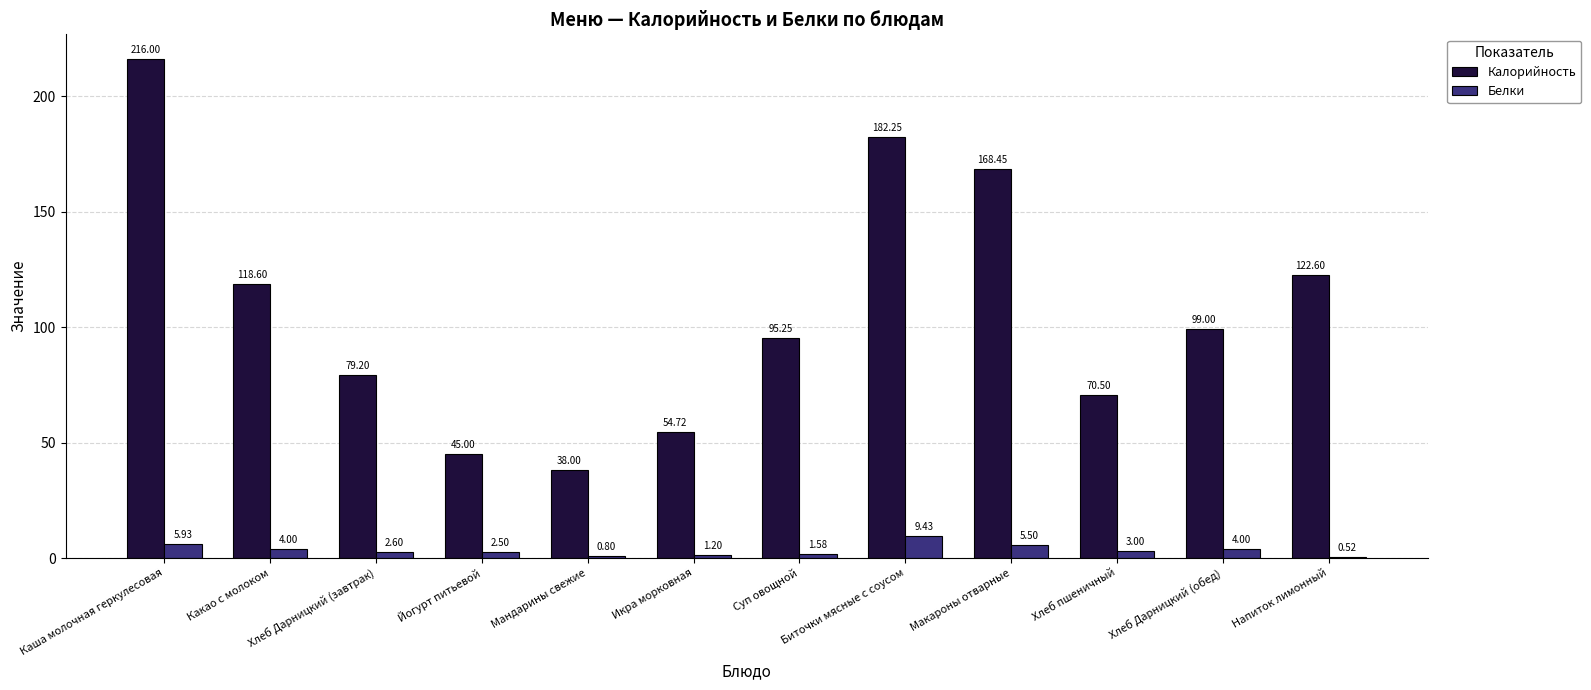

What is the sum of all Белки values?

41.1